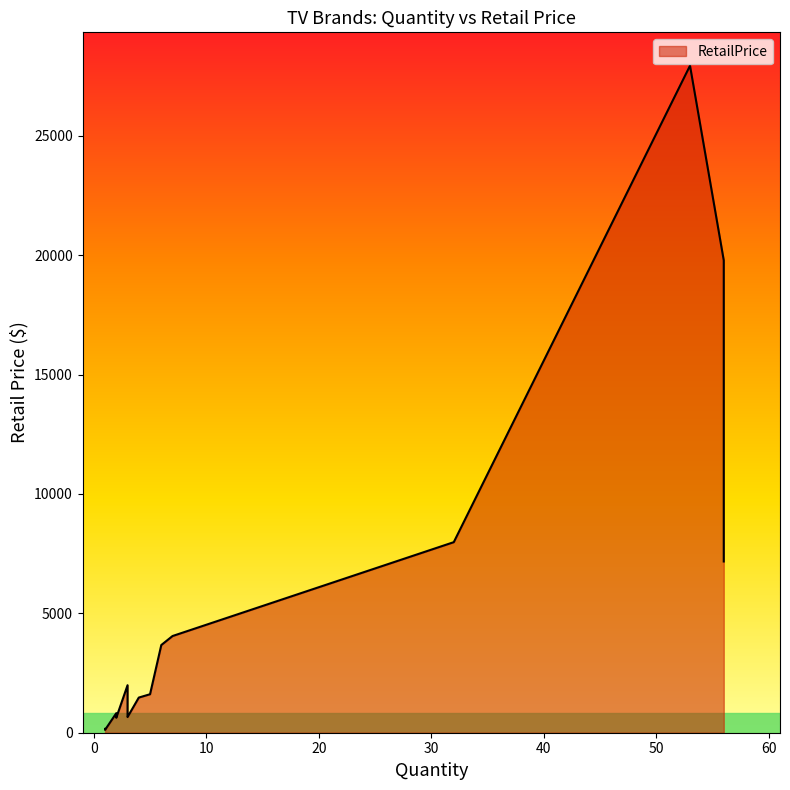

List the labels in order of value, largest first.

Samsung, VIZIO, TCL, Onn, LG, Philips, SCEPTRE, HISENSE, onn., WESTINGHOUSE, HITACHI, JVC, ELEMENT, MAGNAVOX, RCA, Emerson, Toshiba